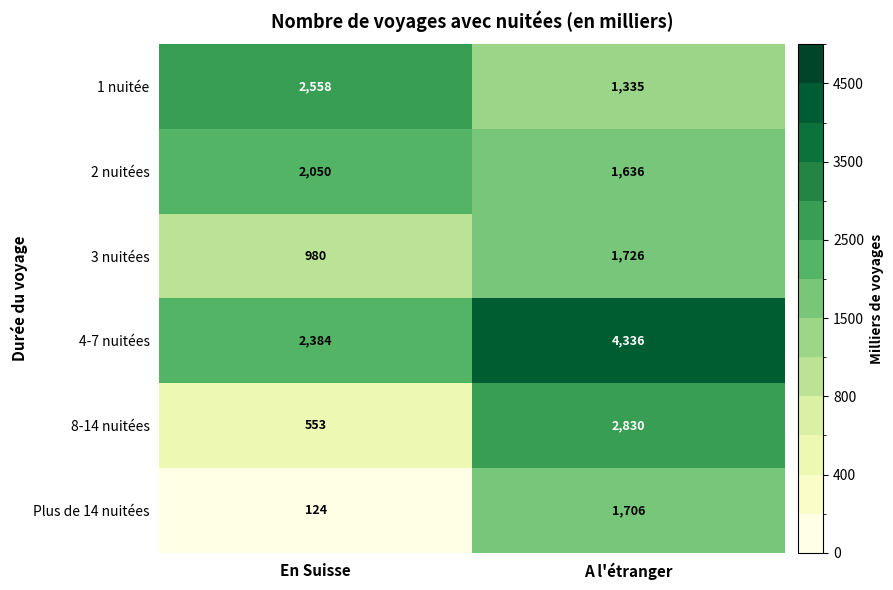

Count the number of categories in the chart.

2